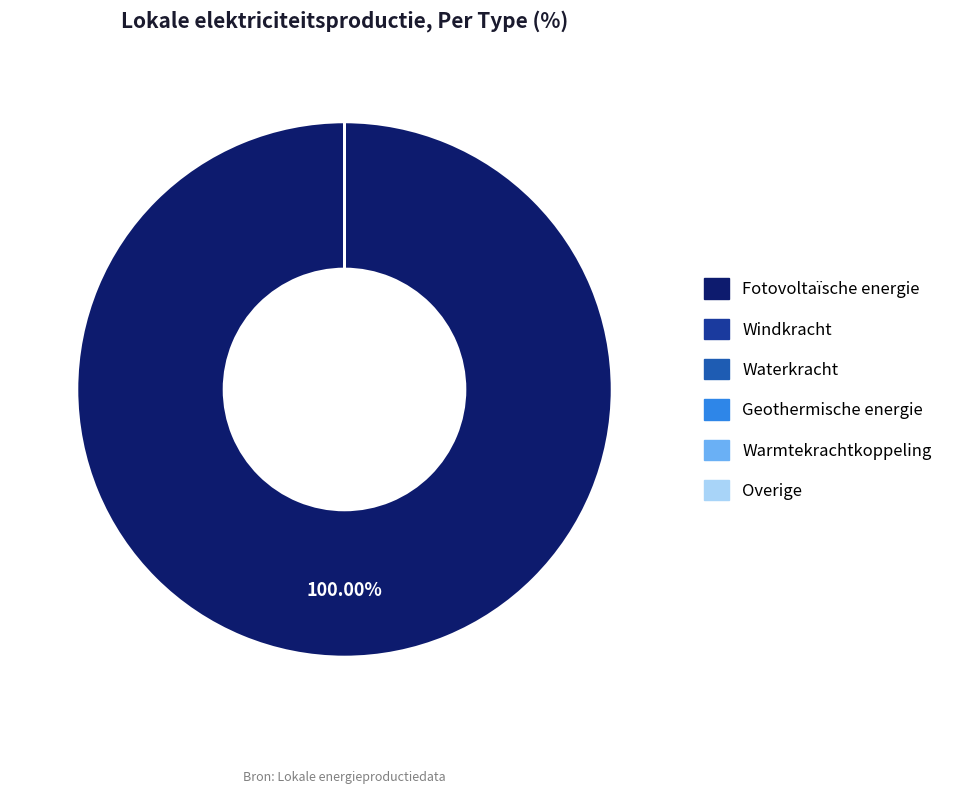

What is the largest slice in the pie chart?

Fotovoltaïsche energie